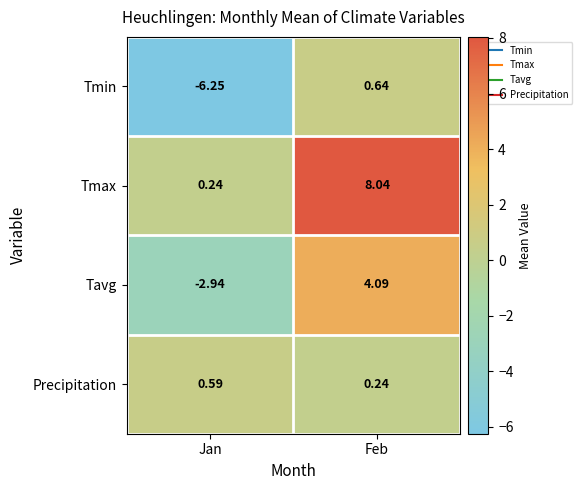

At which label is Tmax closest to 4?

Jan